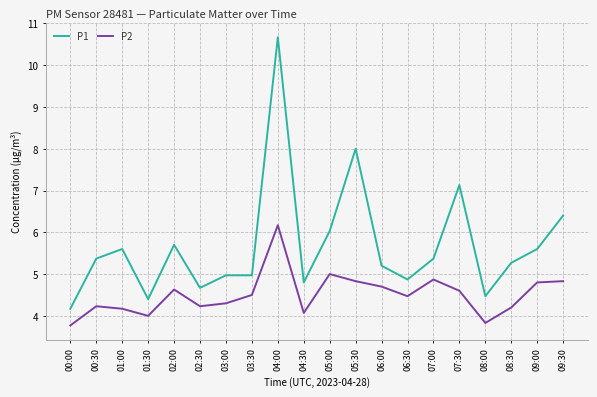

Which series has the largest range (max minus min)?

P1